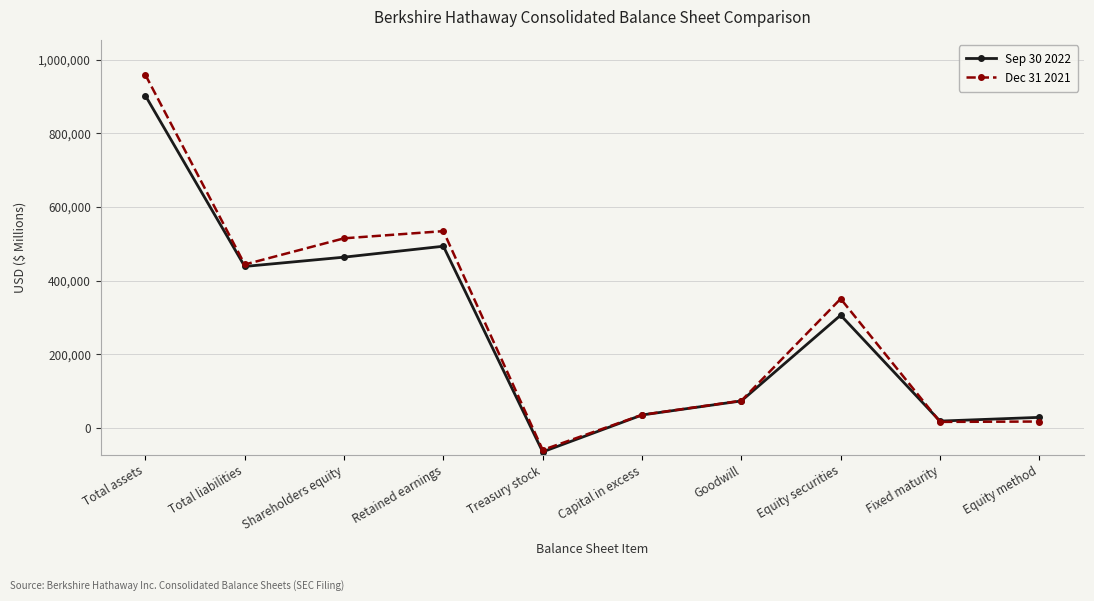

At which category is the sum across all series the highest?

Total assets